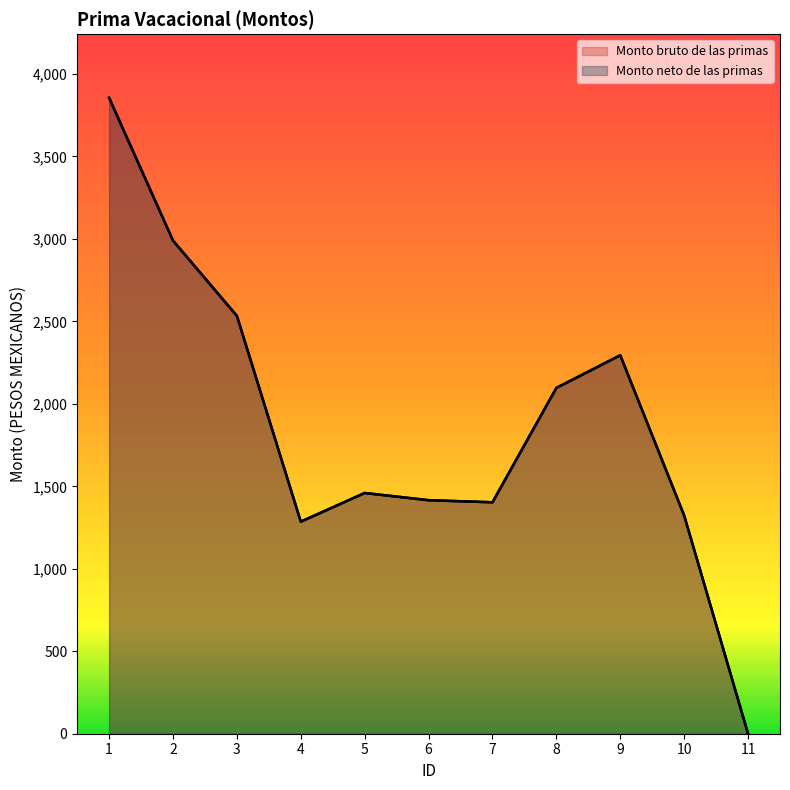

At which category does Monto bruto de las primas reach its first local valley?

4